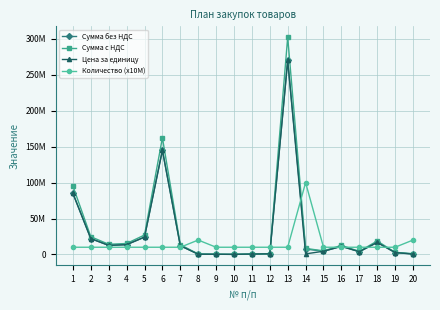

At which label is Сумма без НДС closest to 135040178?

6